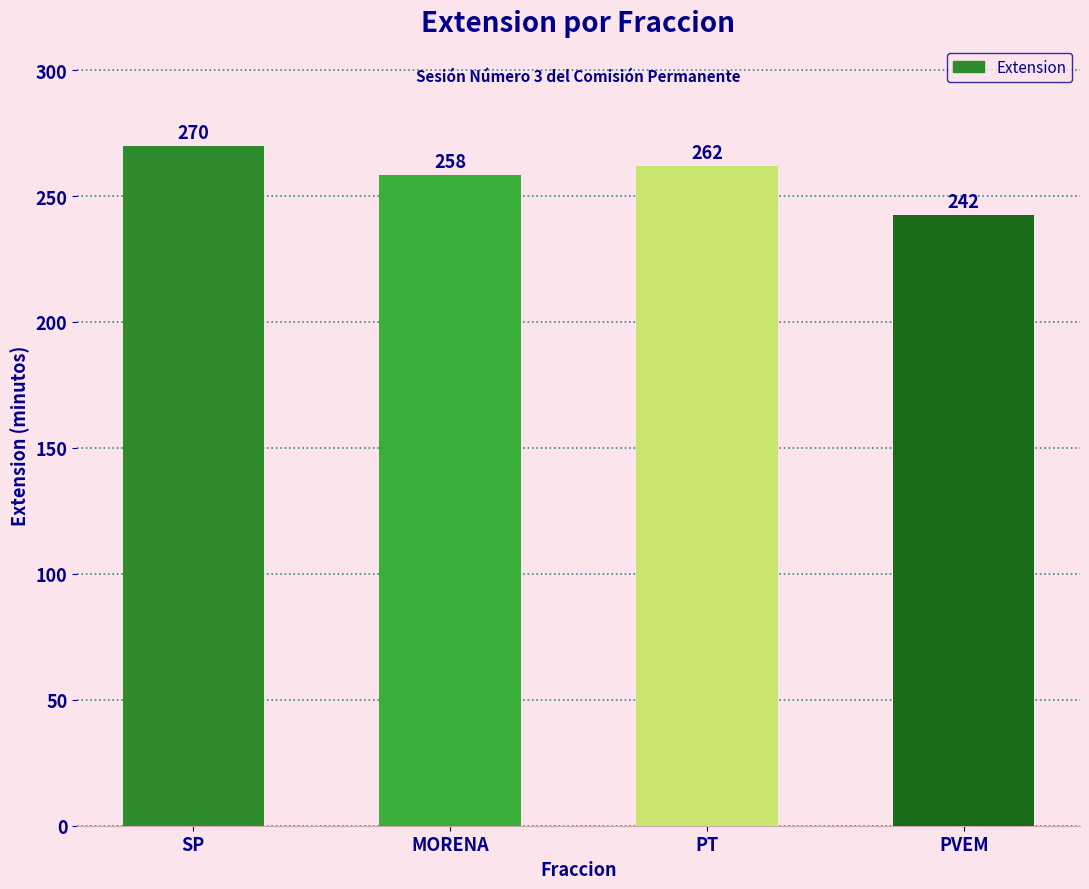

Between SP and MORENA, which is larger?

SP